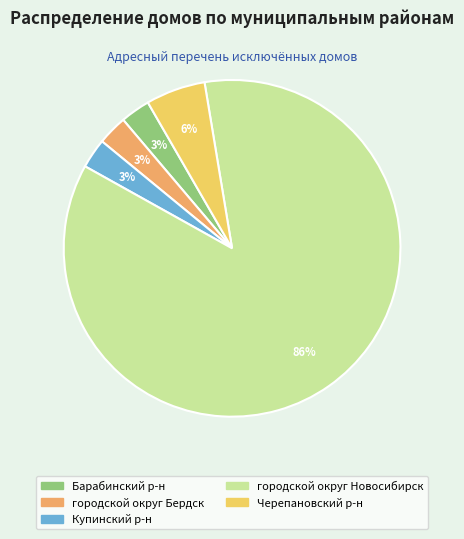

Between городской округ Бердск and Черепановский р-н, which is larger?

Черепановский р-н